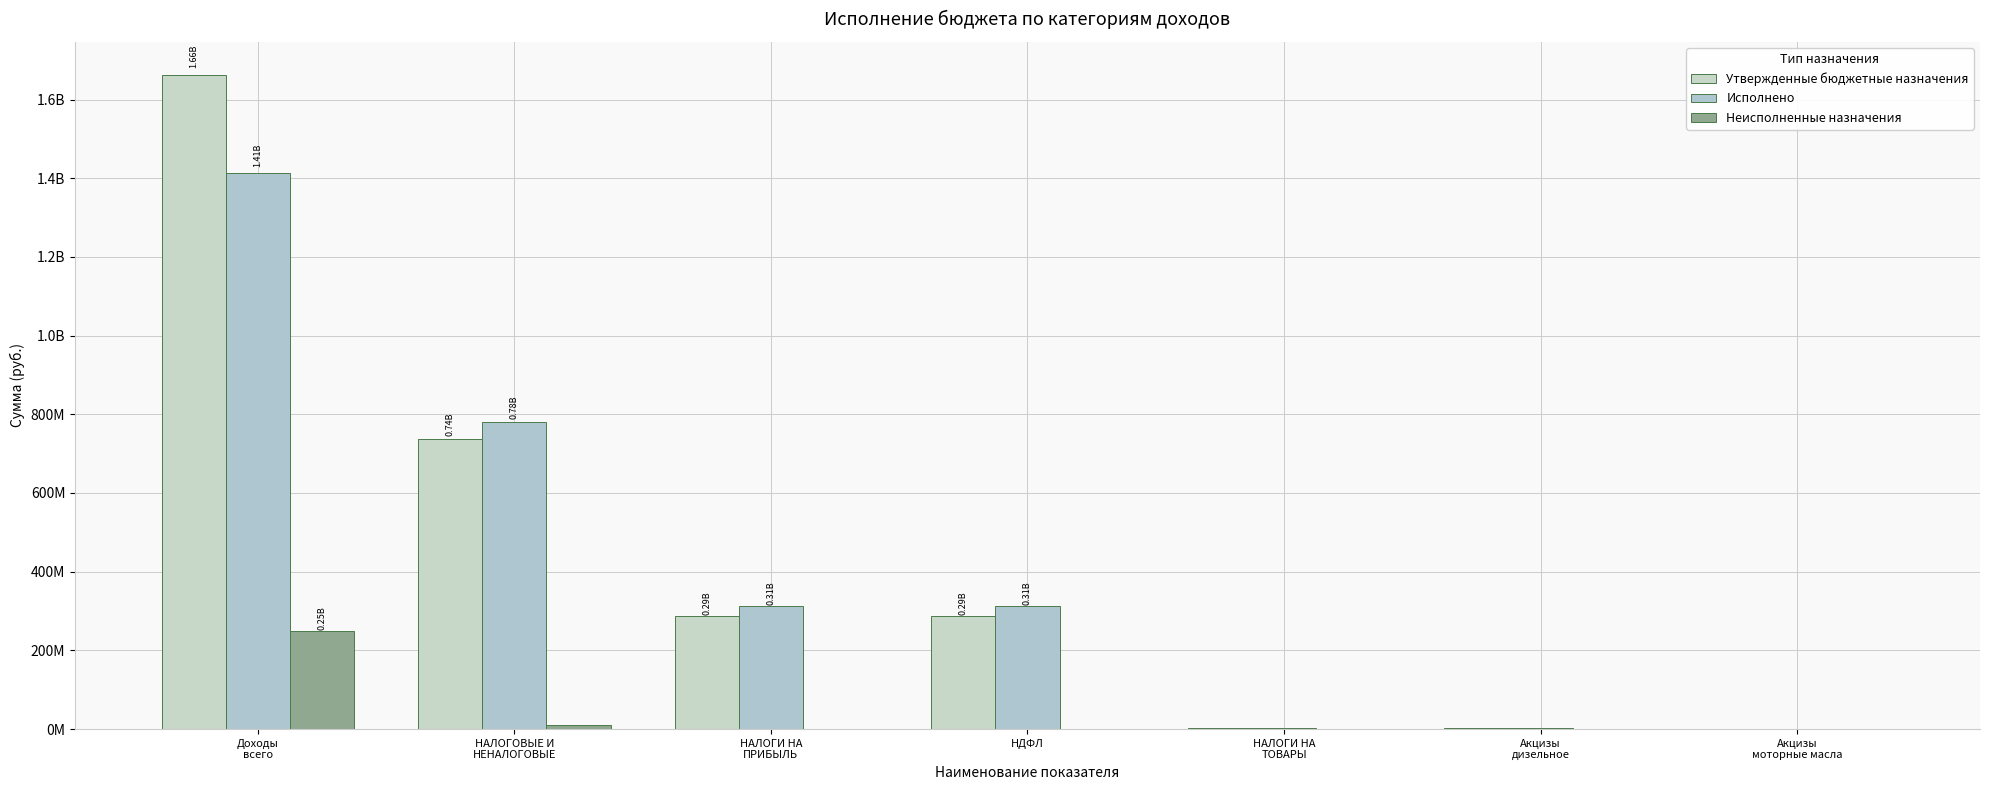

Are the bars horizontal?

No